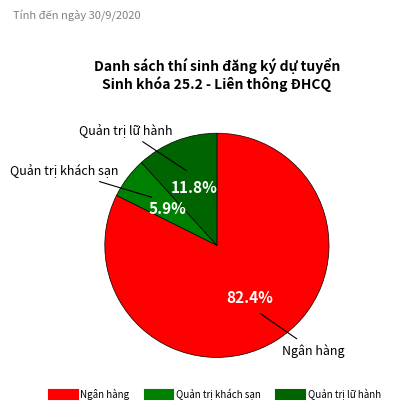

To the nearest percent, what portion does Quản trị khách sạn represent?

6%